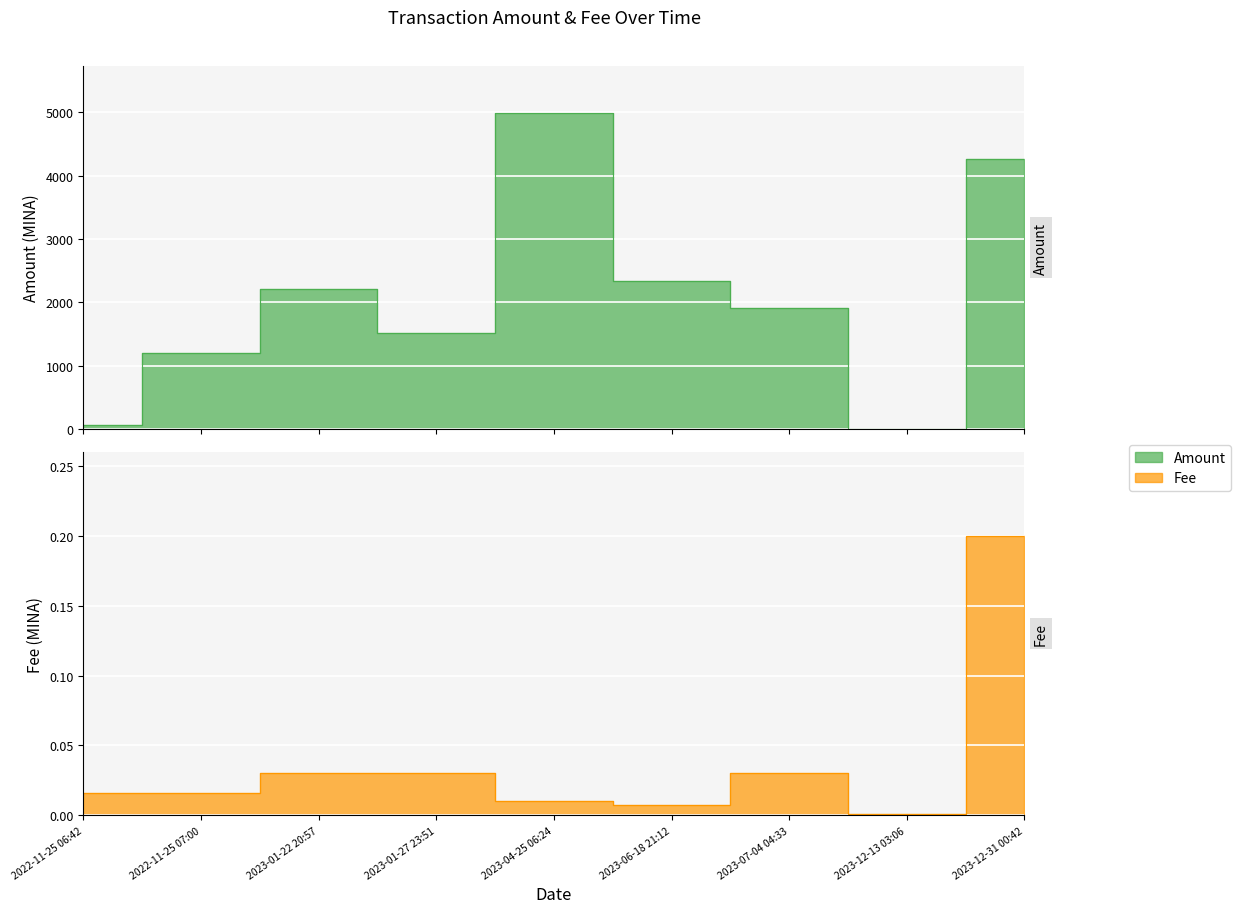

Is it true that Fee equals 0.1 at 2023-12-31 00:42?

False